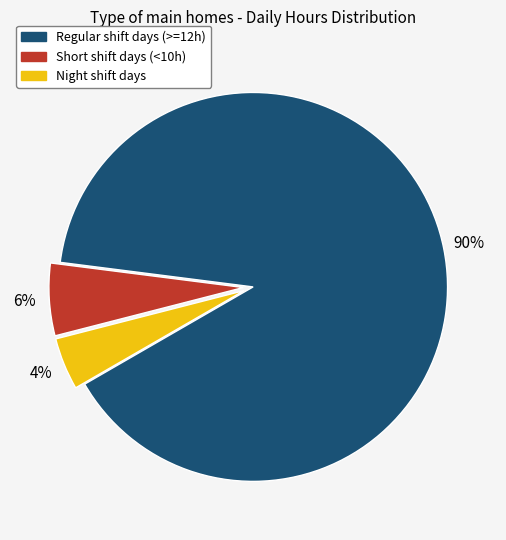

To the nearest percent, what is the average slice percentage?

33%